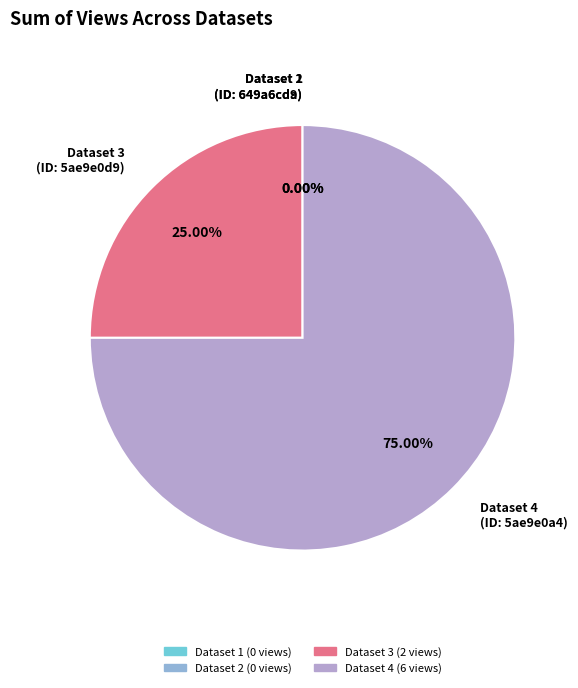

Is there a majority slice in this chart?

Yes